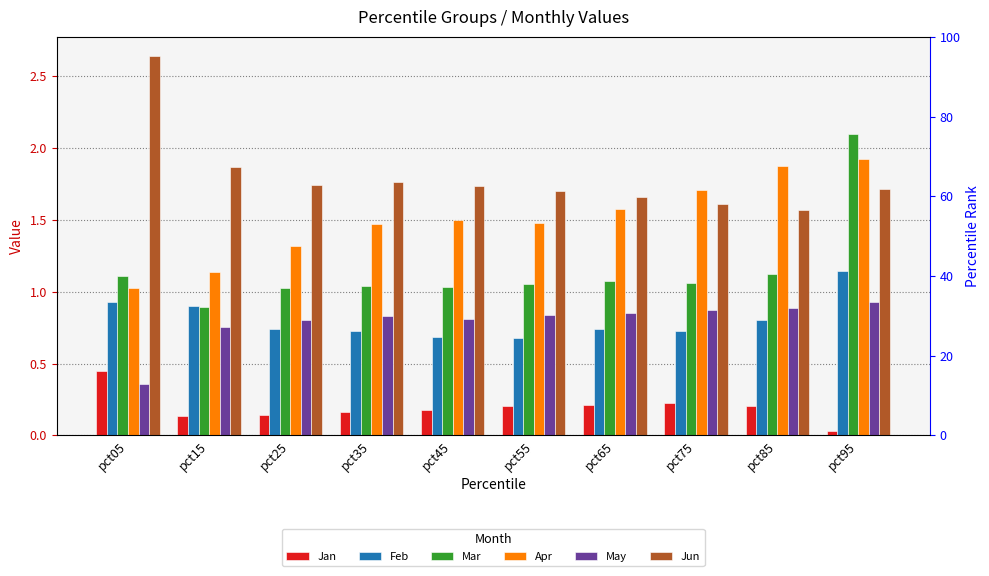

Where is May nearest to the value 0?

pct05